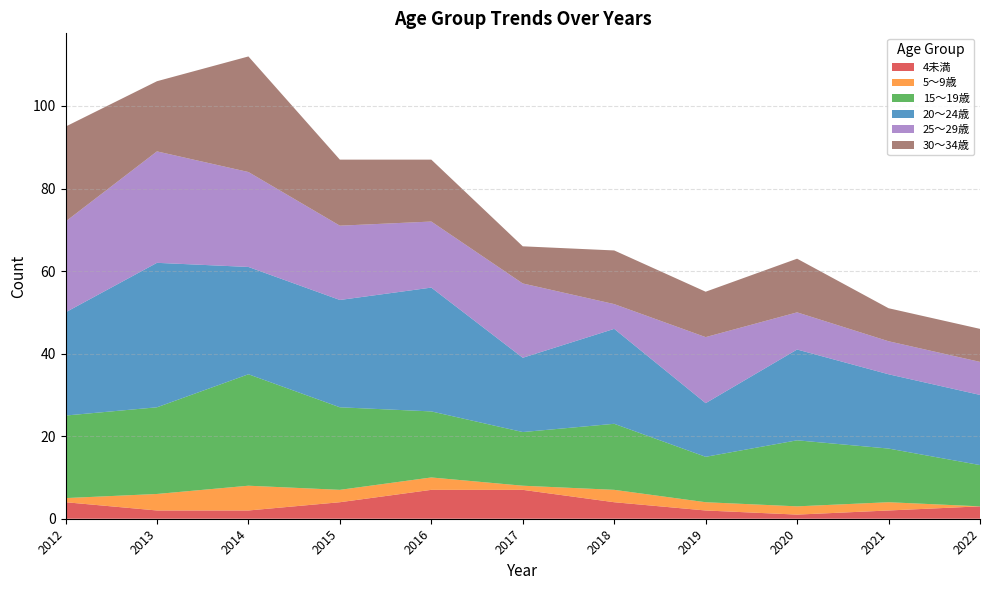

Reading right to left, list all the values displayed in this chart.

4未満: 2022=3	2021=2	2020=1	2019=2	2018=4	2017=7	2016=7	2015=4	2014=2	2013=2	2012=4
5～9歳: 2022=0	2021=2	2020=2	2019=2	2018=3	2017=1	2016=3	2015=3	2014=6	2013=4	2012=1
15～19歳: 2022=10	2021=13	2020=16	2019=11	2018=16	2017=13	2016=16	2015=20	2014=27	2013=21	2012=20
20～24歳: 2022=17	2021=18	2020=22	2019=13	2018=23	2017=18	2016=30	2015=26	2014=26	2013=35	2012=25
25～29歳: 2022=8	2021=8	2020=9	2019=16	2018=6	2017=18	2016=16	2015=18	2014=23	2013=27	2012=22
30～34歳: 2022=8	2021=8	2020=13	2019=11	2018=13	2017=9	2016=15	2015=16	2014=28	2013=17	2012=23